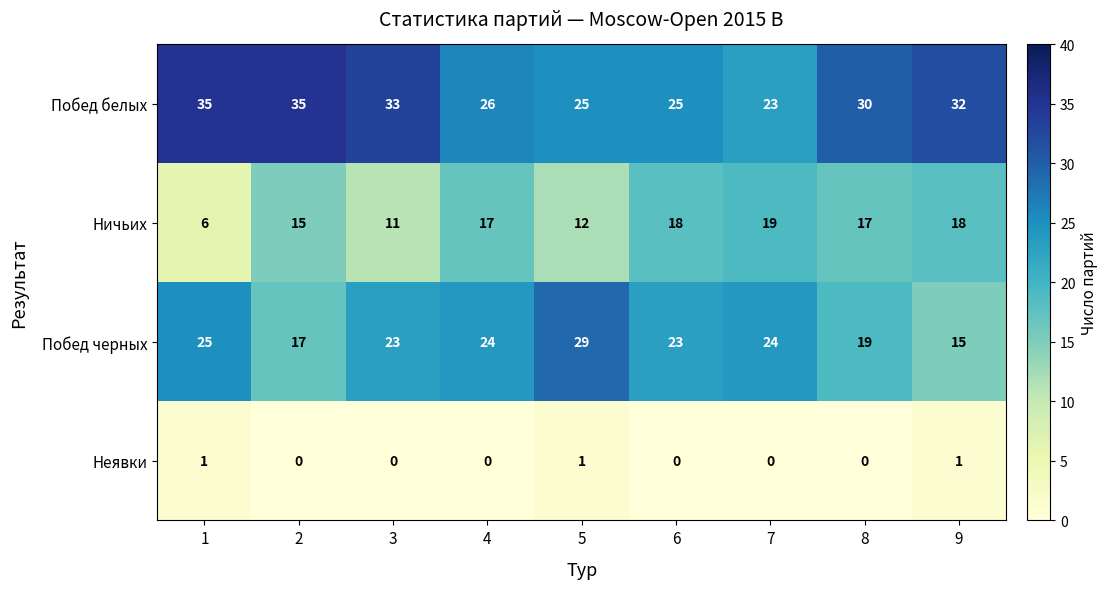

At how many categories does at least one series exceed 27?

6